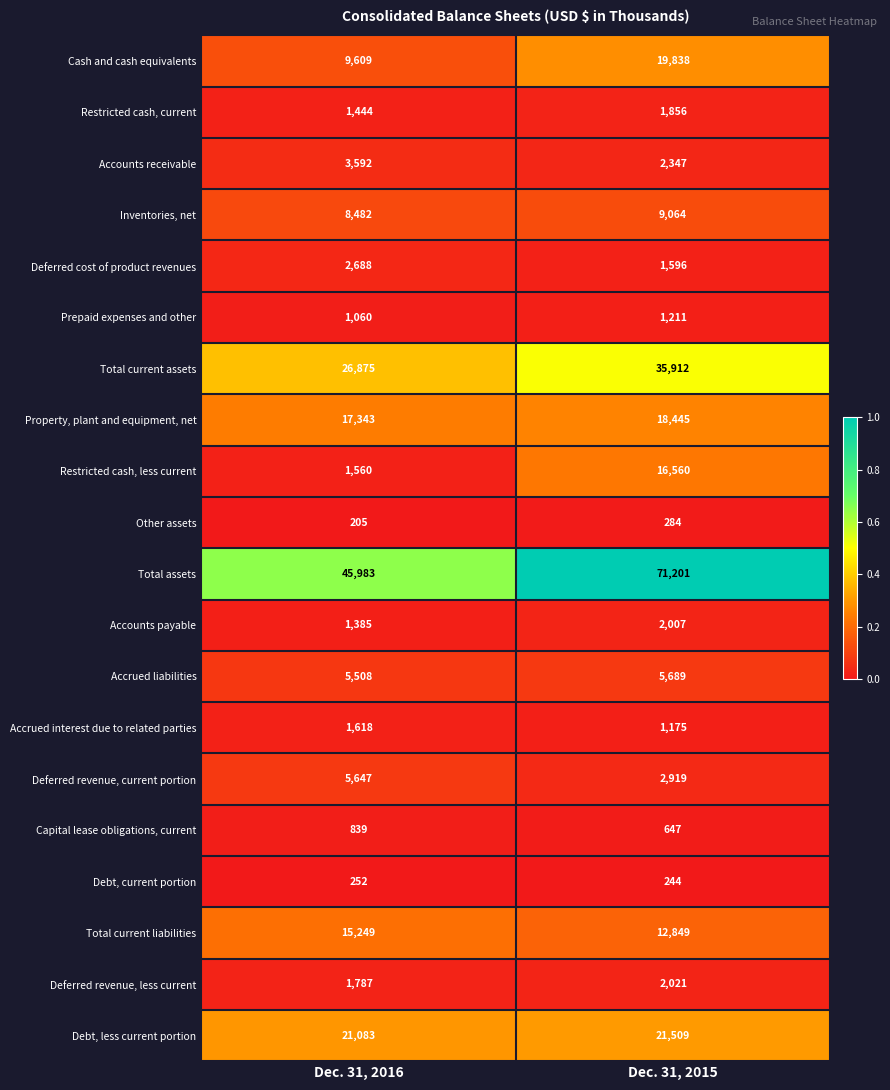

Which series has the largest total across all categories?

Total assets